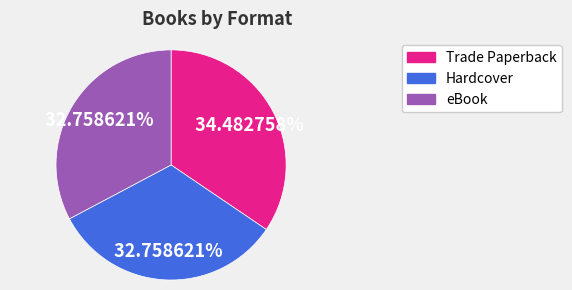

How many segments does this pie chart have?

3